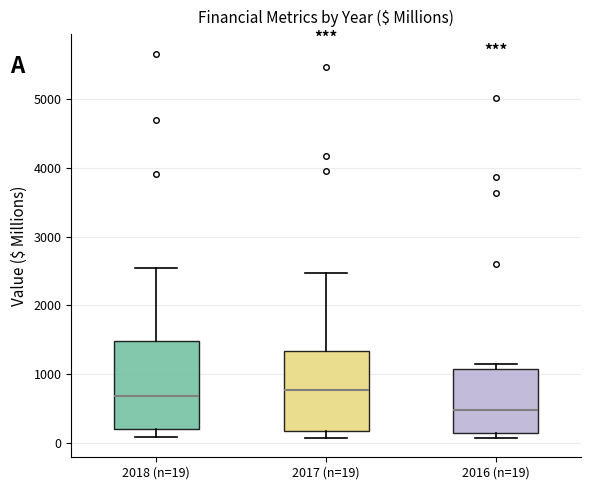

Reading left to right, transcribe this box plot: for each box, give where its median line is, the range the box spans, and where its two whiskers end, as read against the y-axis. The values are not printed on the chart, so give them approximately, as read against the axis.

2018 (n=19): median 700, box 200 to 1500, whiskers 100 to 2500
2017 (n=19): median 800, box 200 to 1300, whiskers 100 to 2500
2016 (n=19): median 500, box 100 to 1100, whiskers 100 (just below the box's lower edge) to 1100 (just above the box's upper edge)